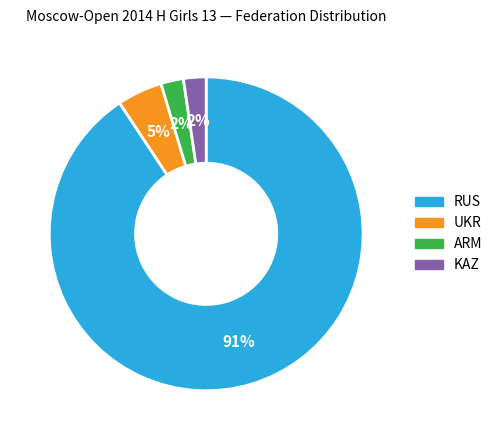

Which slice is the largest?

RUS